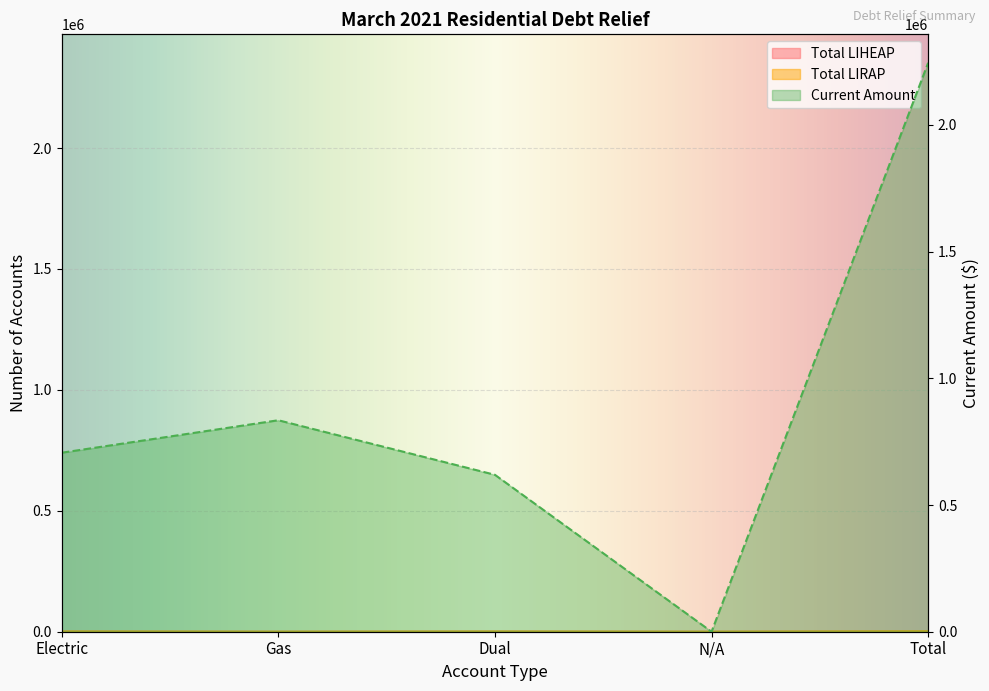

Is it true that Total LIRAP equals 1947.6 at Electric?

False